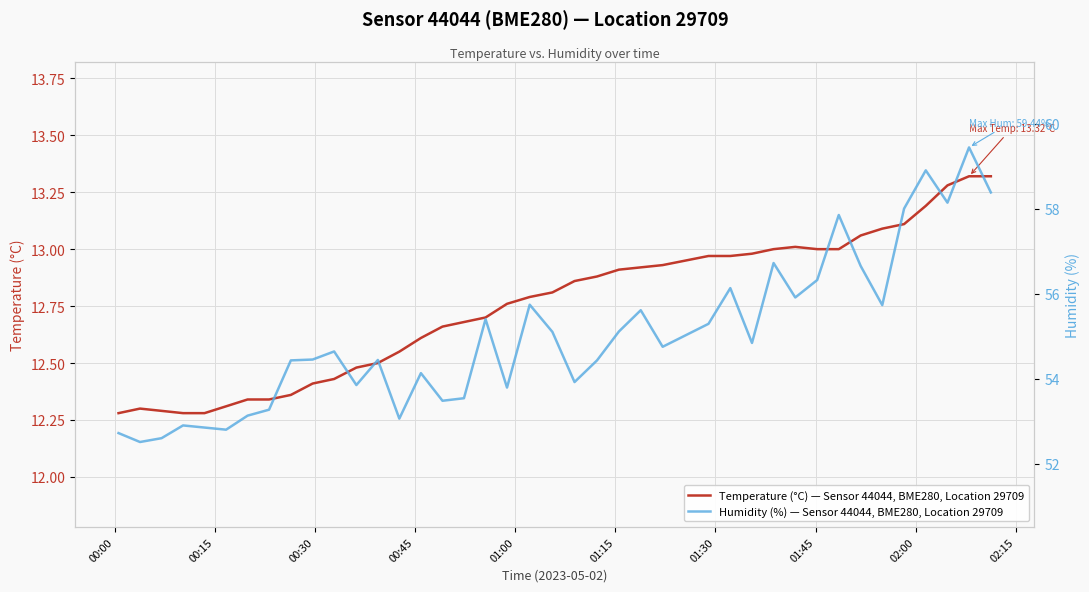

How many distinct data groups are displayed?

2